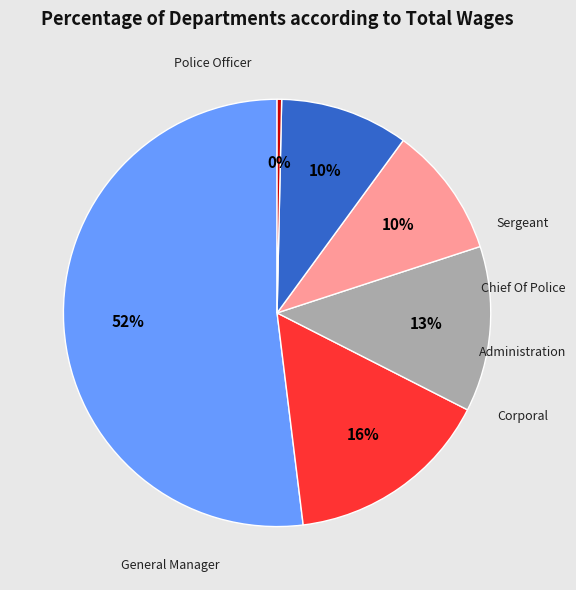

Does any single category account for the majority?

Yes